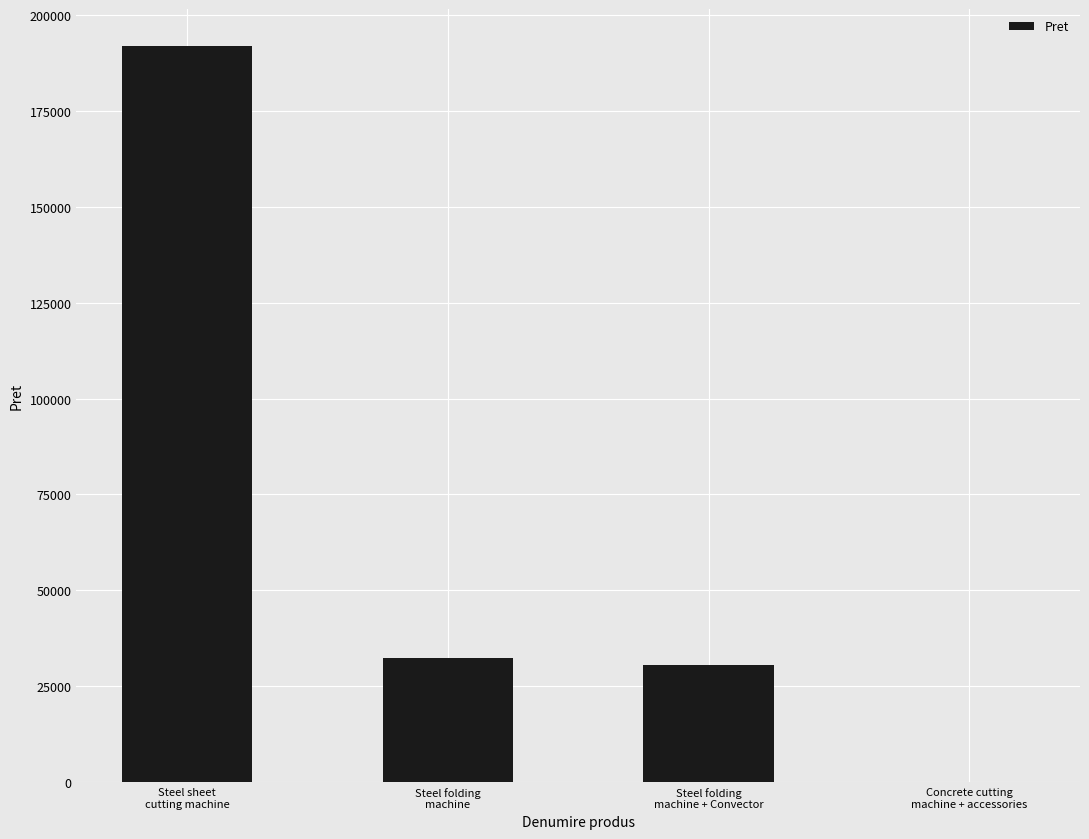

What is the greatest value displayed?

192005.0